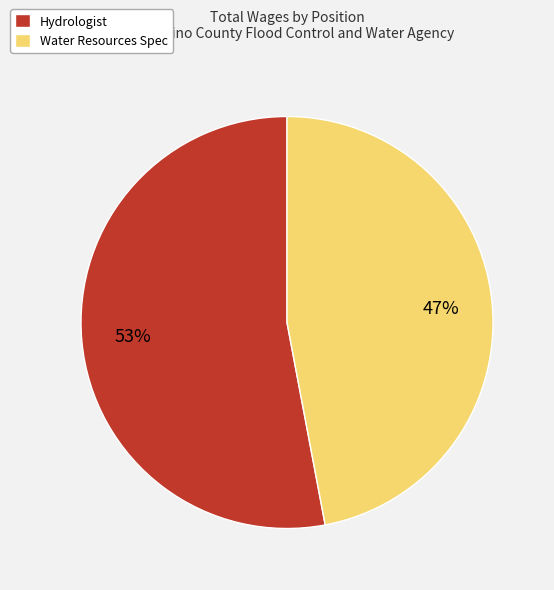

Between Water Resources Spec and Hydrologist, which is larger?

Hydrologist